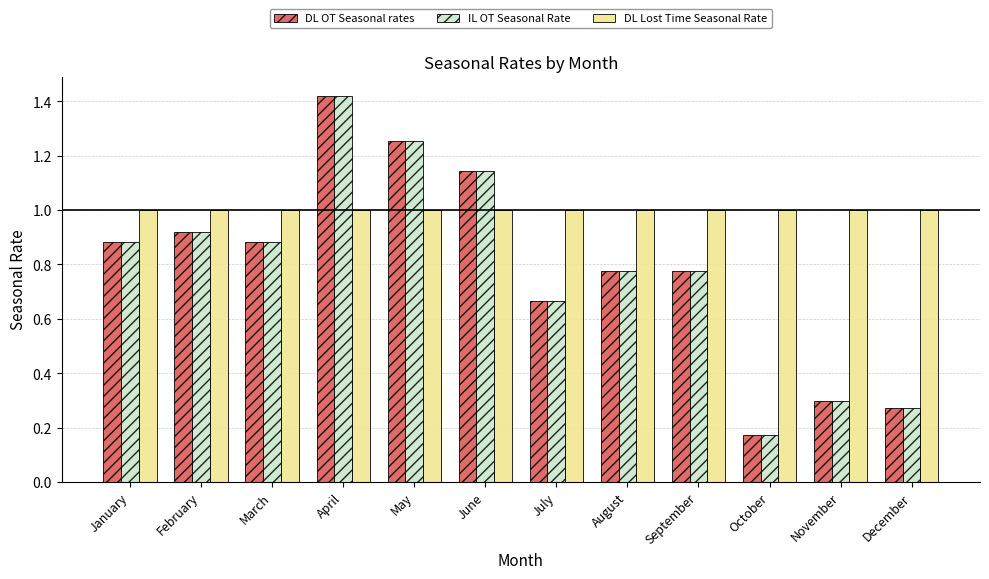

Is it true that DL Lost Time Seasonal Rate equals 1.0 at October?

True